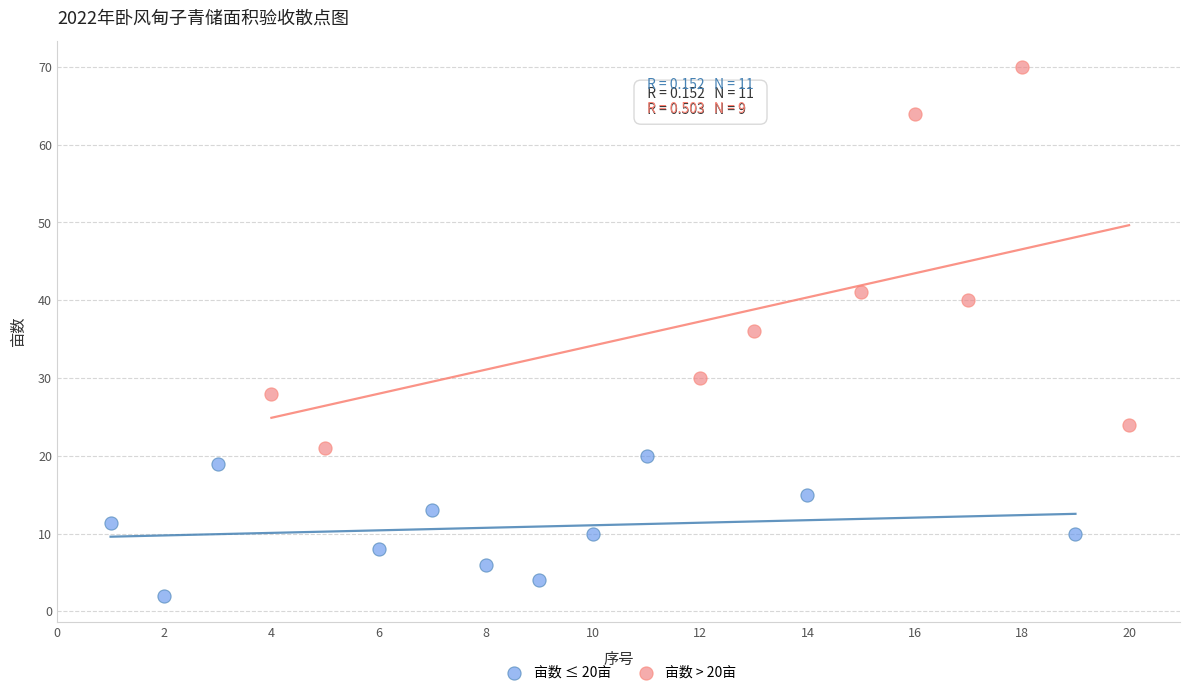

What are all the series names shown in the legend?

亩数 ≤ 20亩, 亩数 > 20亩